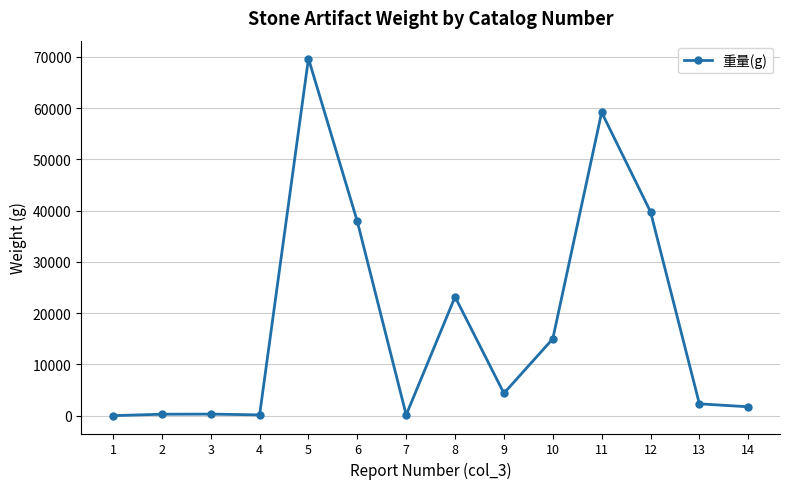

Approximately how many times larger is the value at 10 compared to 2?

51.4